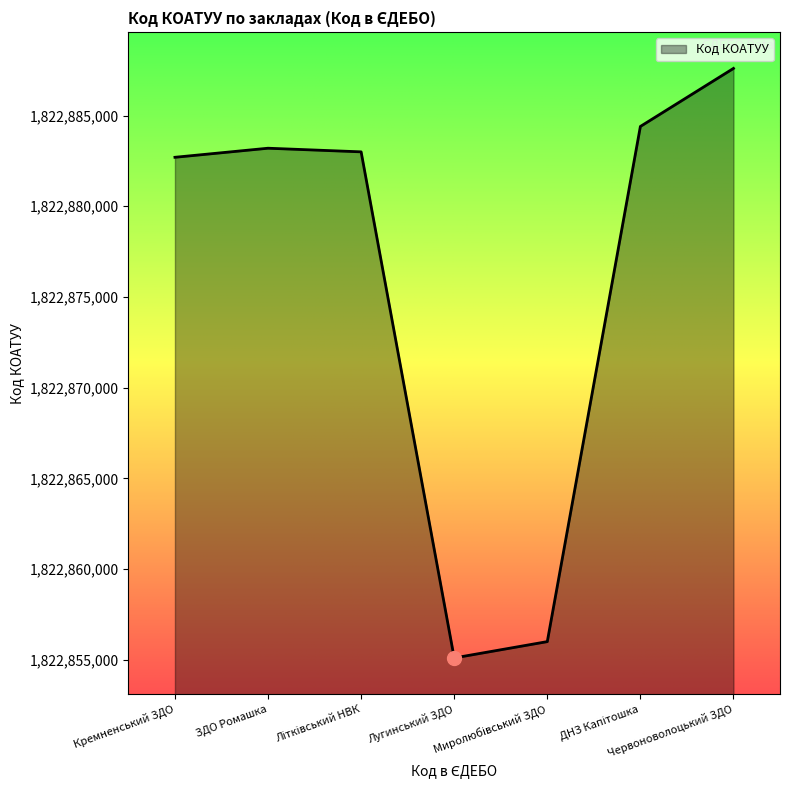

What is the maximum value shown in the chart?

1822887601